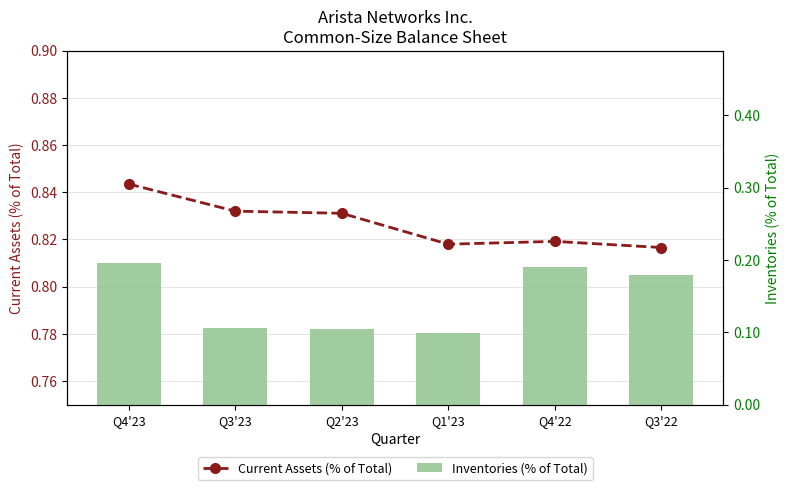

Reading left to right, list all the values displayed in this chart.

Current Assets (% of Total): Q4'23=0.8	Q3'23=0.8	Q2'23=0.8	Q1'23=0.8	Q4'22=0.8	Q3'22=0.8
Inventories (% of Total): Q4'23=0.2	Q3'23=0.1	Q2'23=0.1	Q1'23=0.1	Q4'22=0.2	Q3'22=0.2